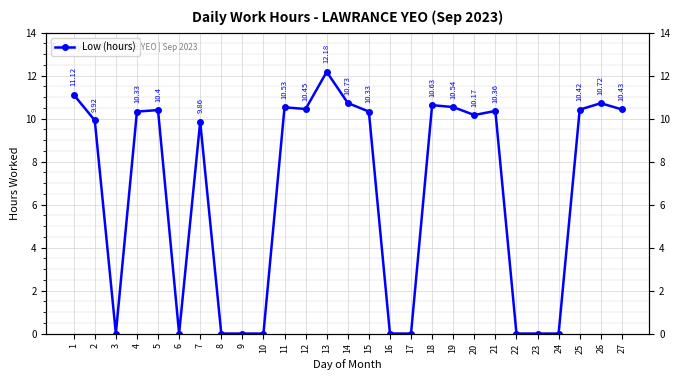

Where is the data nearest to the value 6?

7